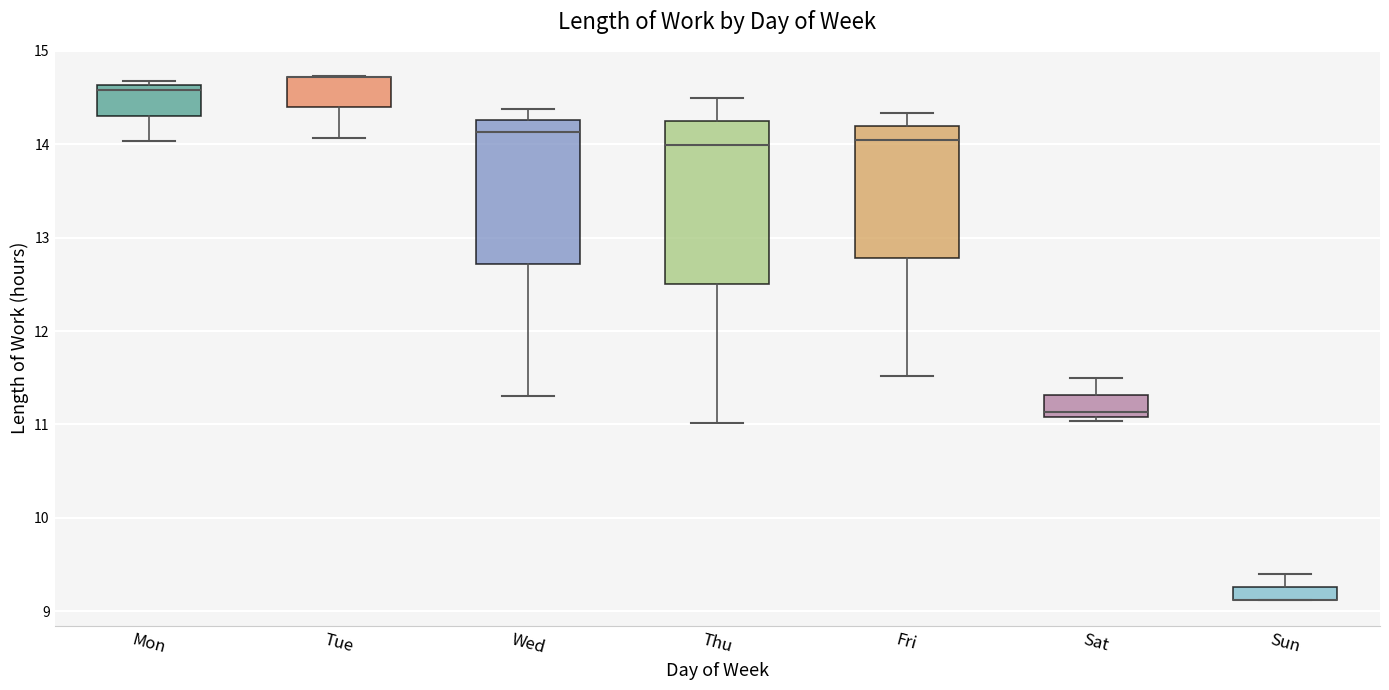

Which box is the tallest, from its lower edge to its upper edge?

Thu